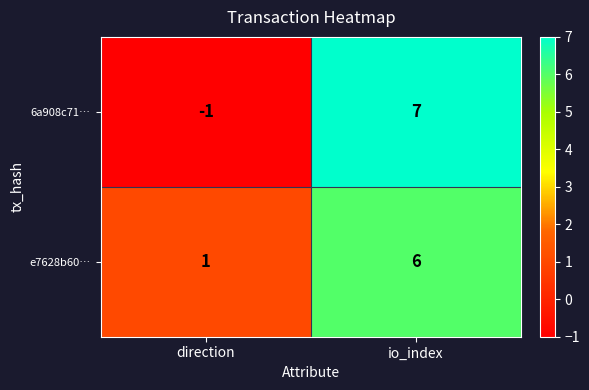

What is the average value of the 6a908c71… series?

3